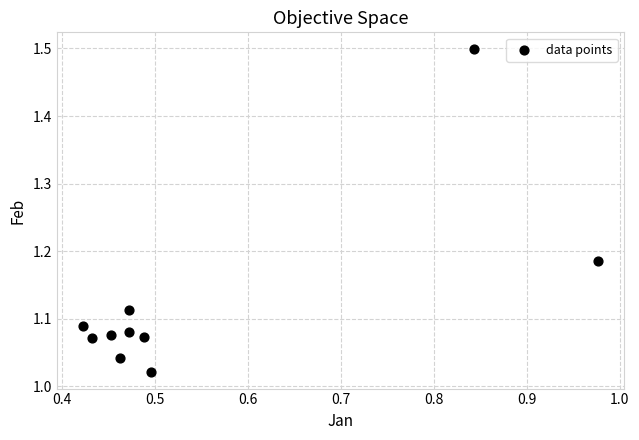

What is the range of Y values (max minus min)?

0.5